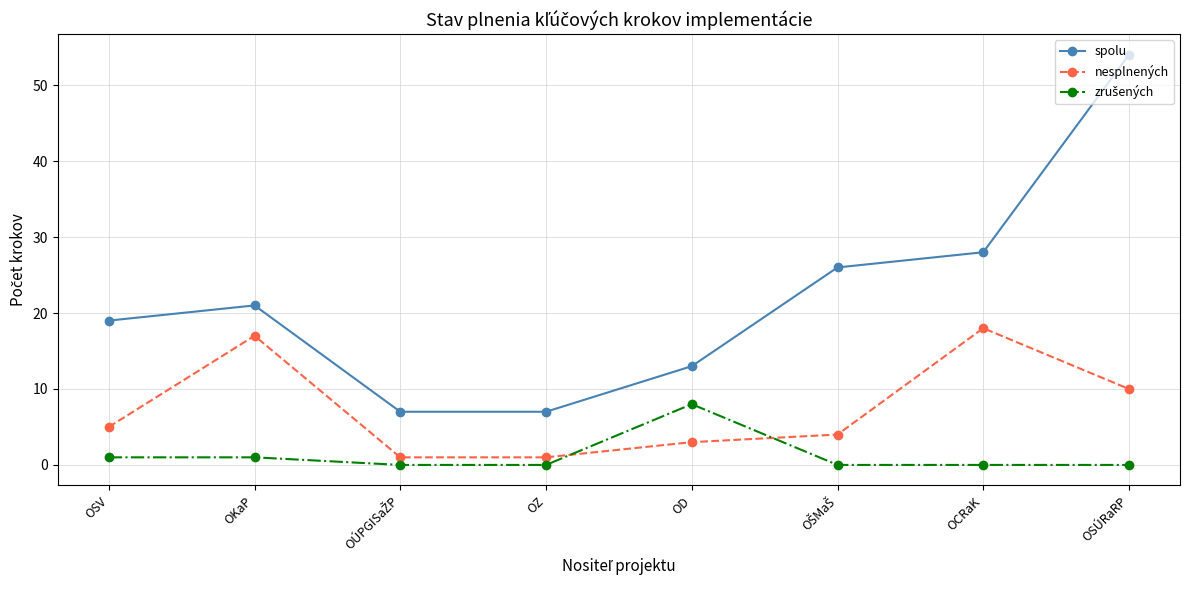

True or false: nesplnených and spolu intersect in this chart.

False